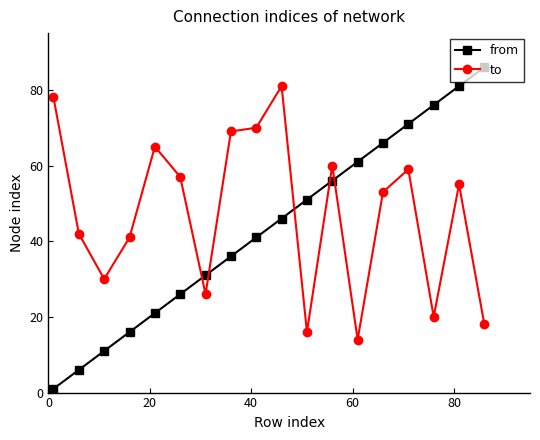

True or false: from has more than 0 interior local peaks.

False